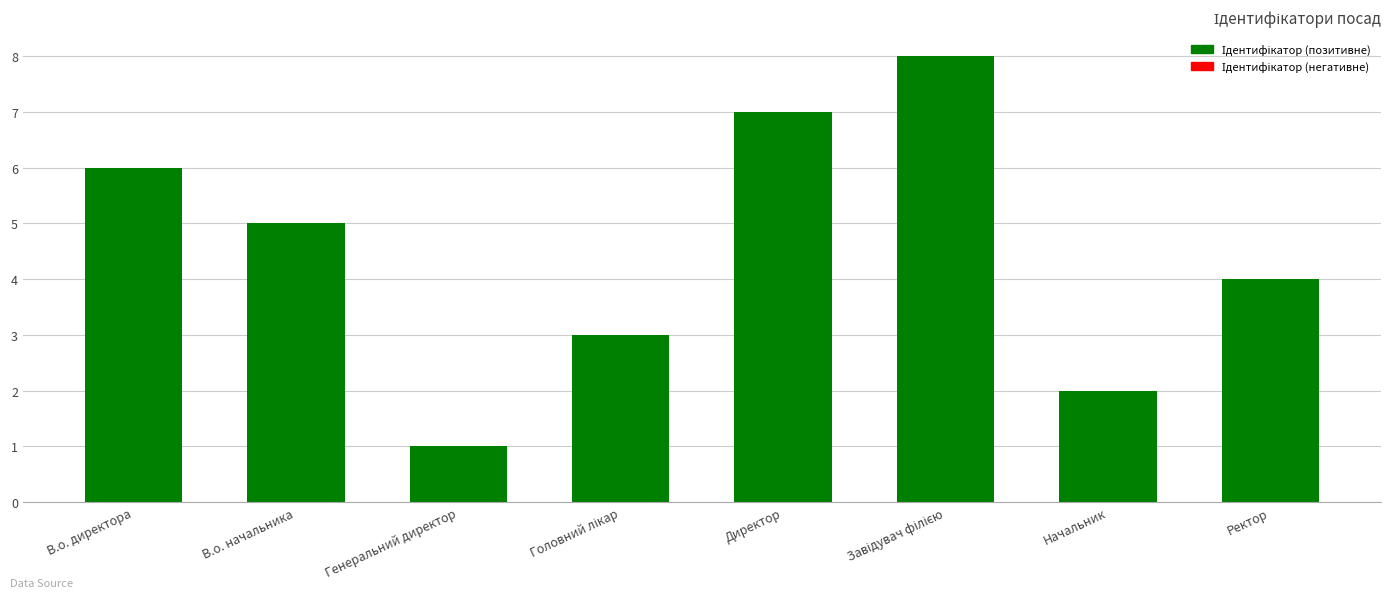

Count the values in the range 3 to 7.

5